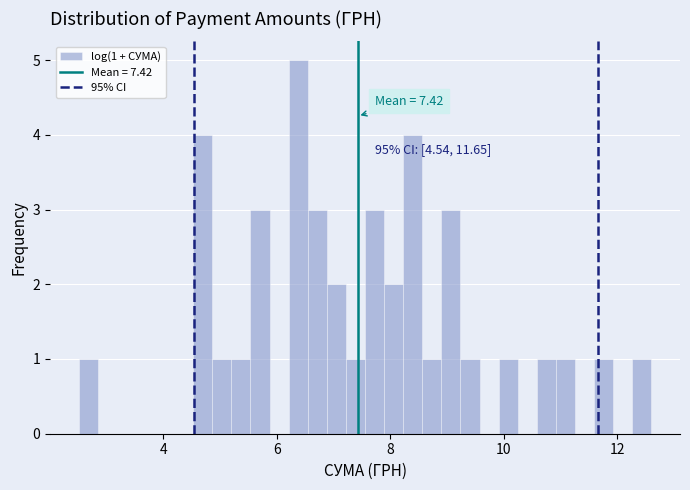

Read against the x-axis, roughly where is the centre of the tallest bar?

6.4